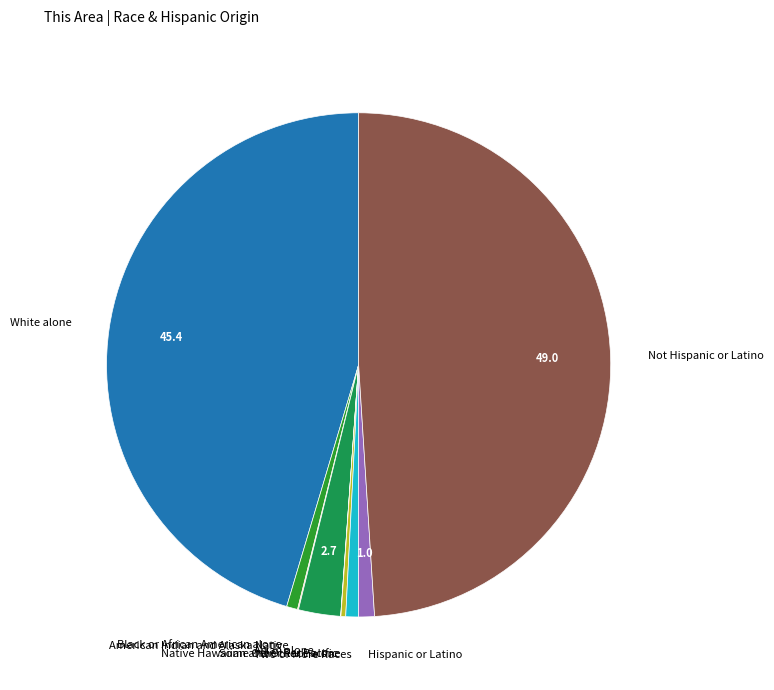

Which slice is the largest?

Not Hispanic or Latino